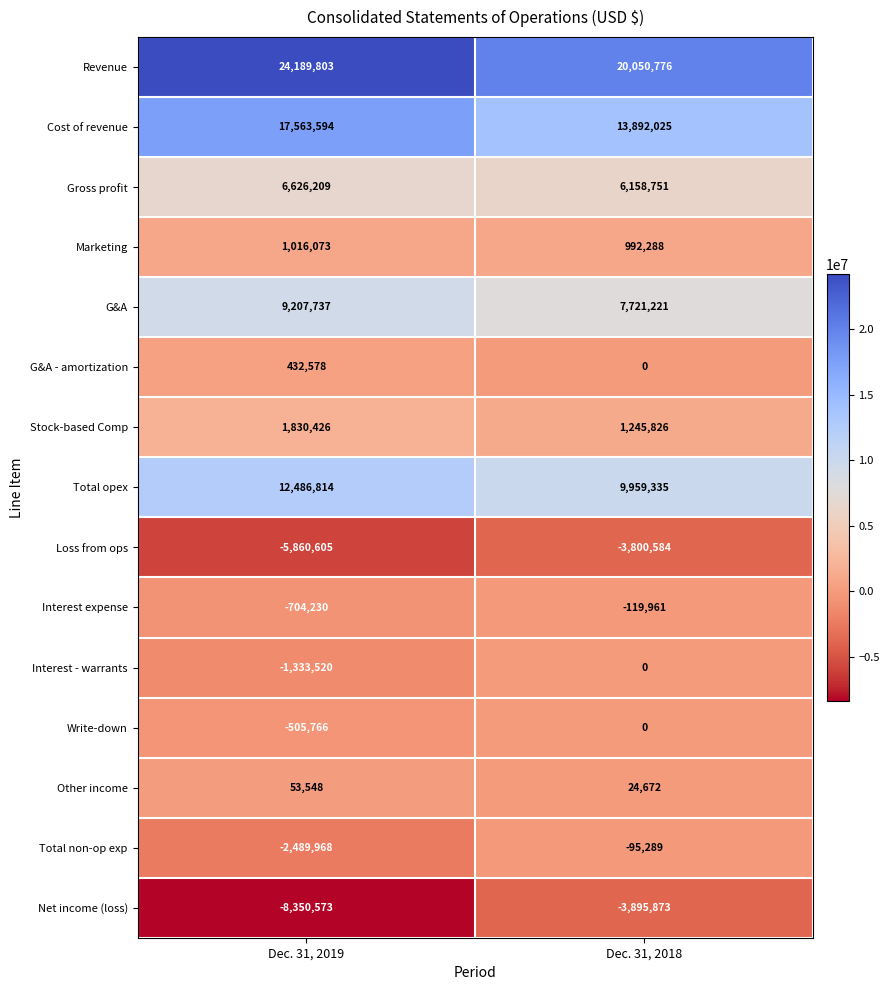

What is the approximate value of Cost of revenue at Dec. 31, 2019?

17563594